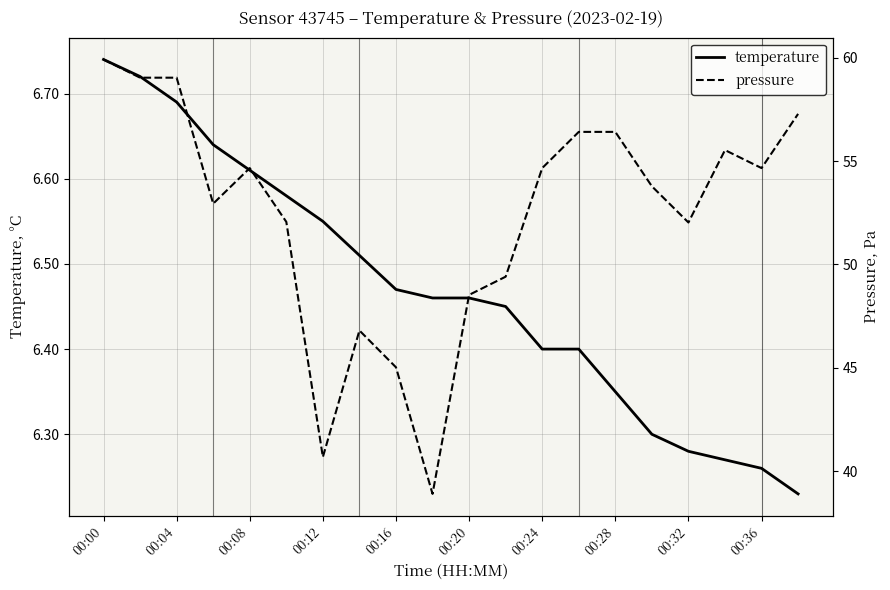

Which category has the highest value in the temperature series?

00:00